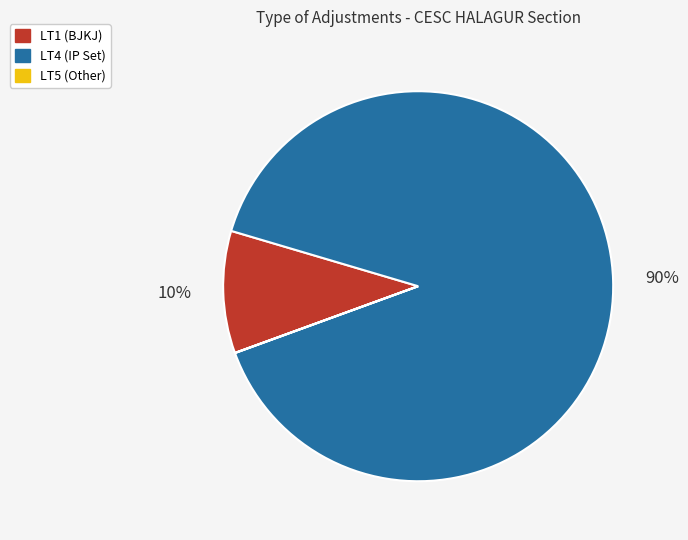

What is the majority slice?

LT4 (IP Set)